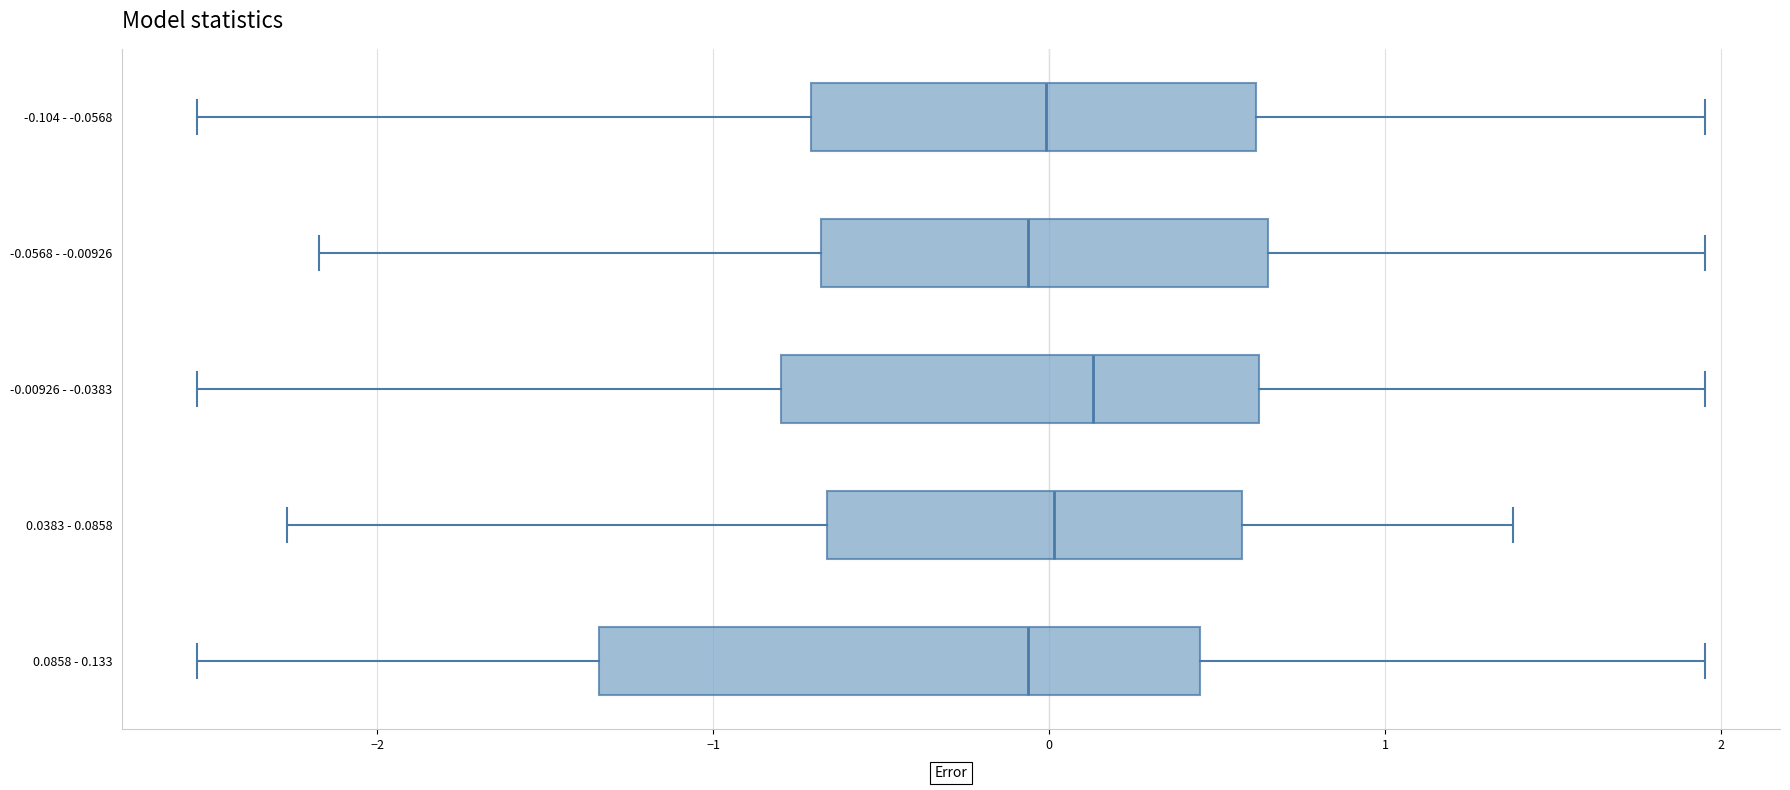

Comparing the boxes themselves (not the whiskers), which one is the widest?

0.0858 - 0.133